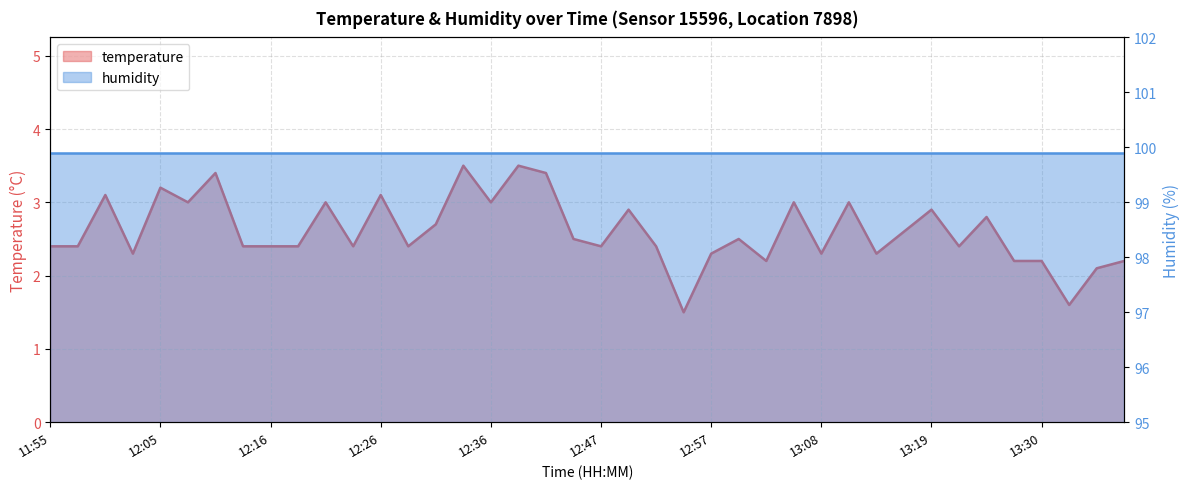

What is the smallest value displayed?

1.5